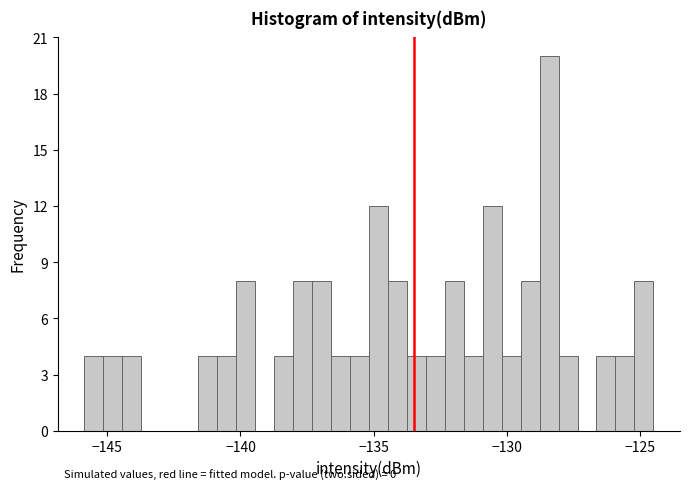

Read against the x-axis, roughly where is the centre of the tallest bar?

-128.5